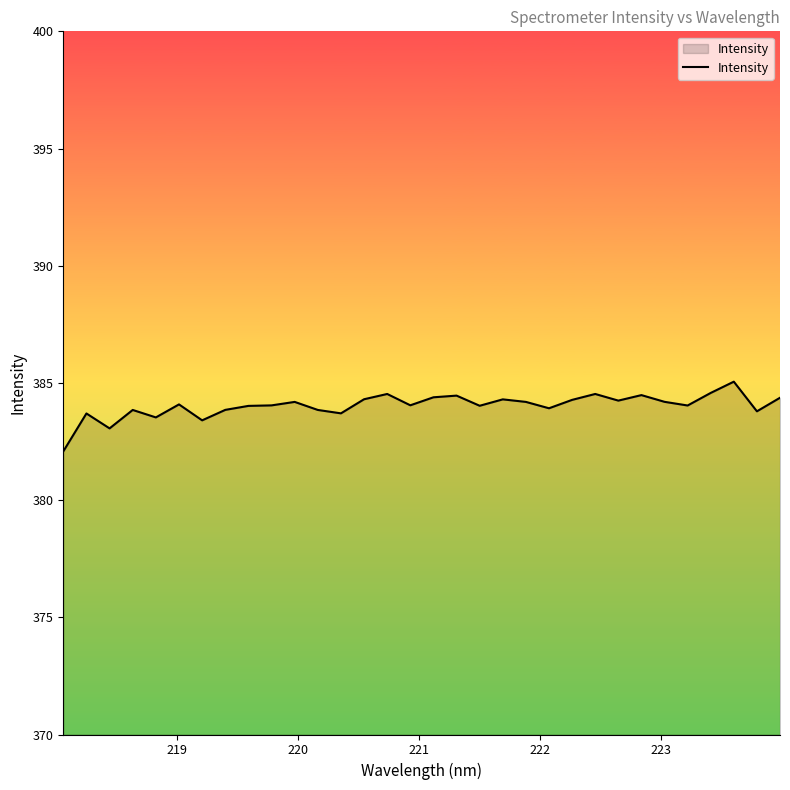

What is the greatest value displayed?

385.1